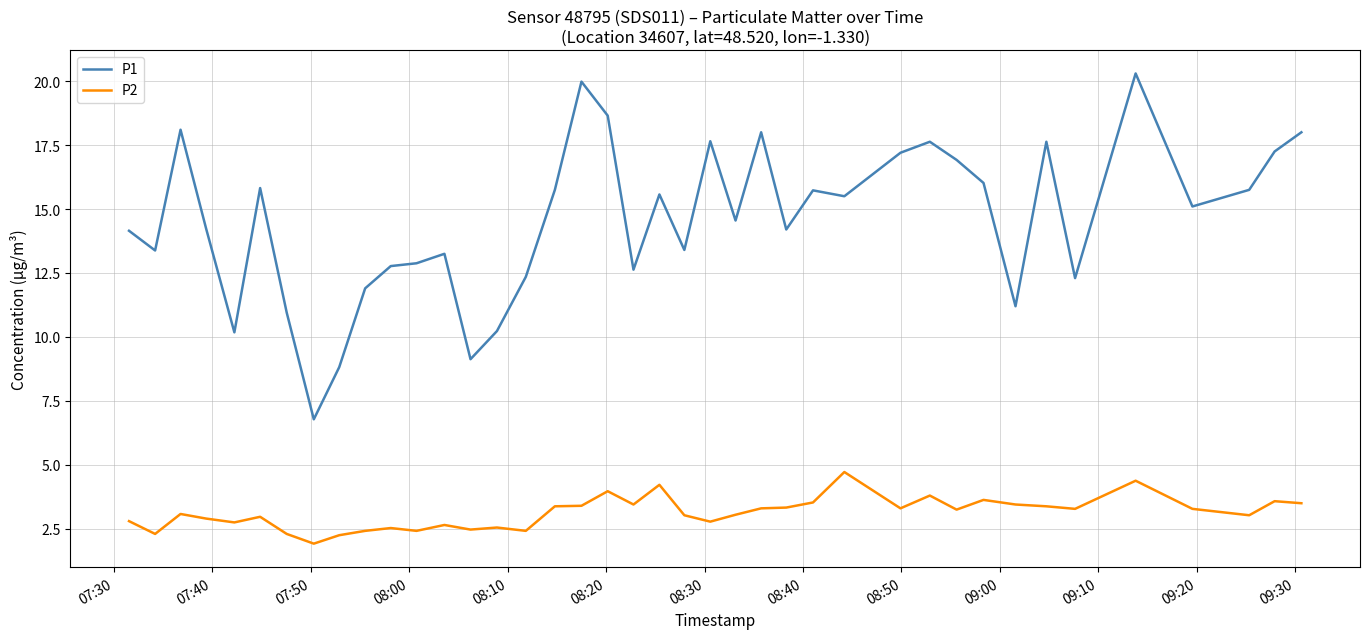

Rank the series by their average value, from lowest to highest.

P2, P1